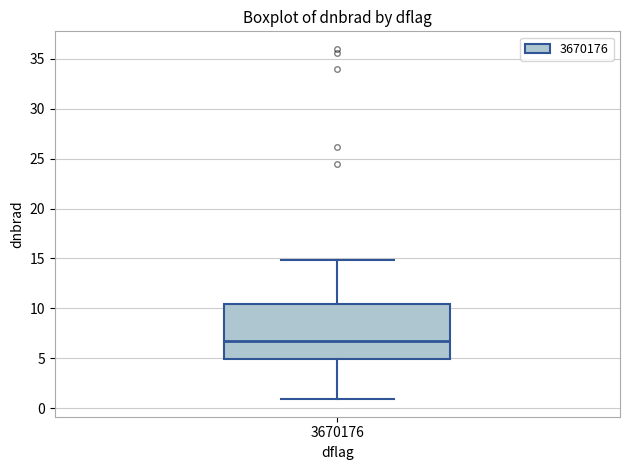

Where does the upper whisker of the box at x = 3670176 end on the y-axis? The values are not printed on the chart, so give them approximately, as read against the axis.

15.0